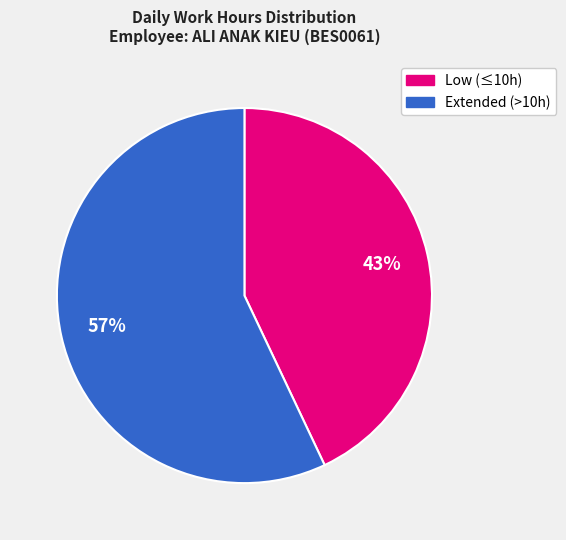

Is there a majority slice in this chart?

Yes